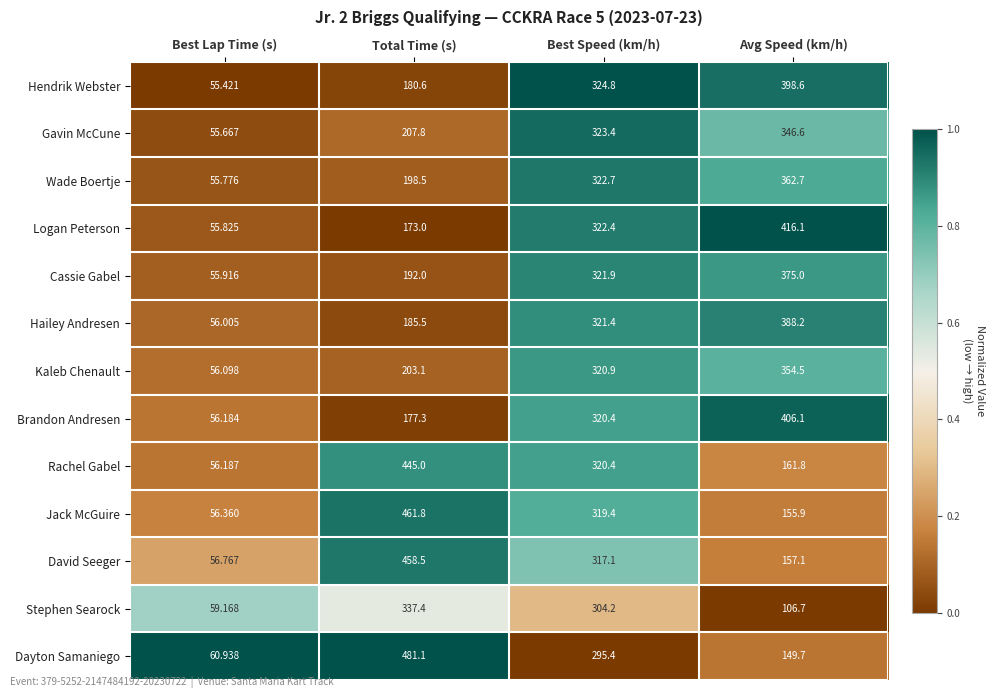

Which series changed the most between Total Time (s) and Avg Speed (km/h)?

Dayton Samaniego